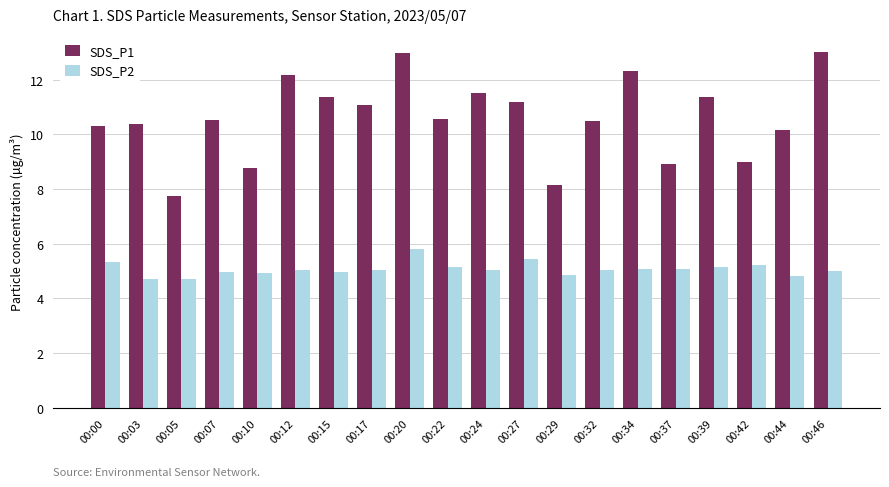

At how many categories does at least one series exceed 10?

15